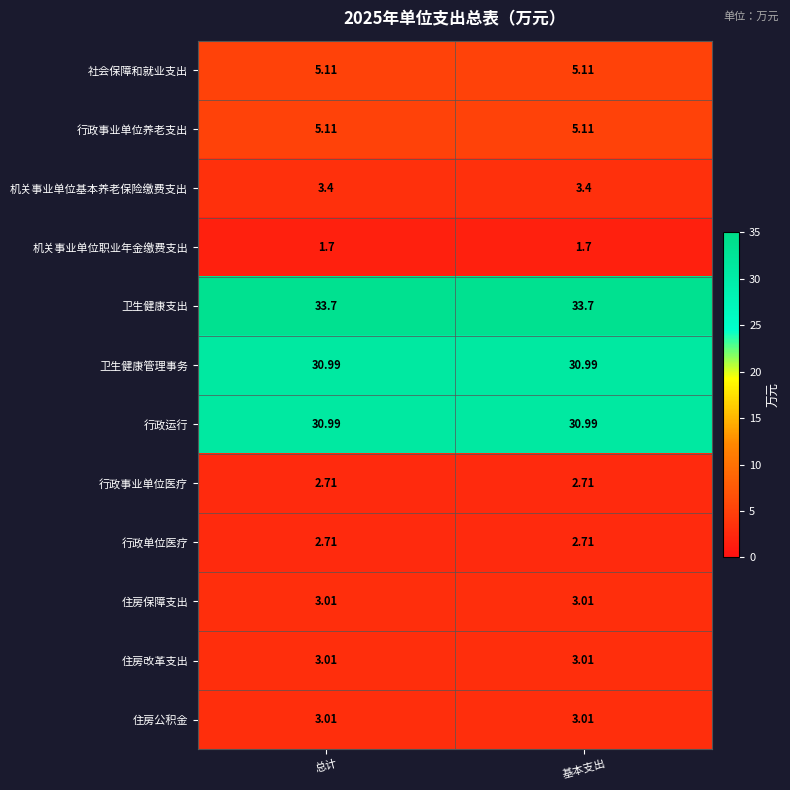

Which series has the largest total across all categories?

卫生健康支出